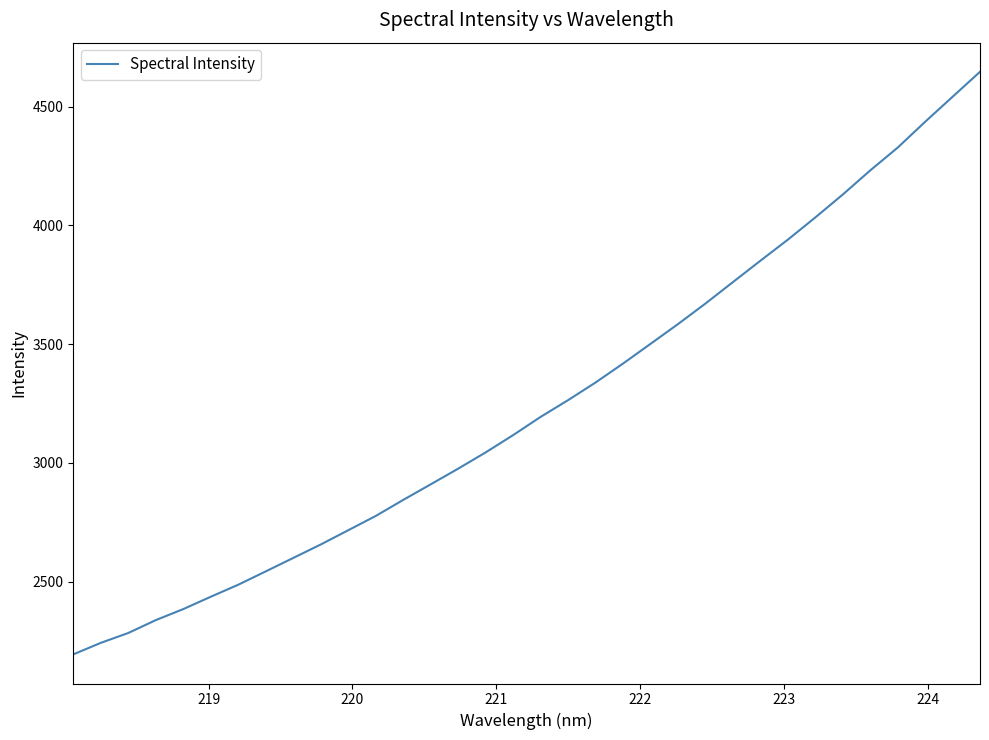

How many lines are shown in the chart?

1